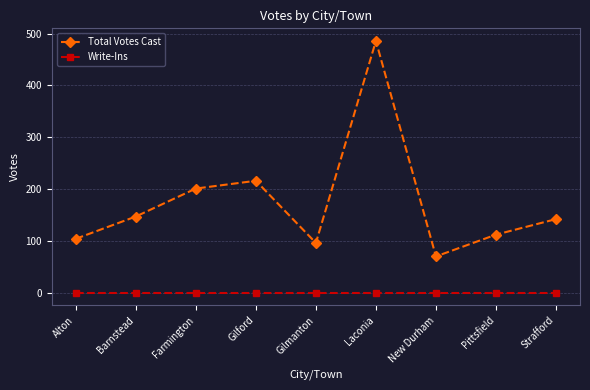

What is the label of the 1st point from the left?

Alton